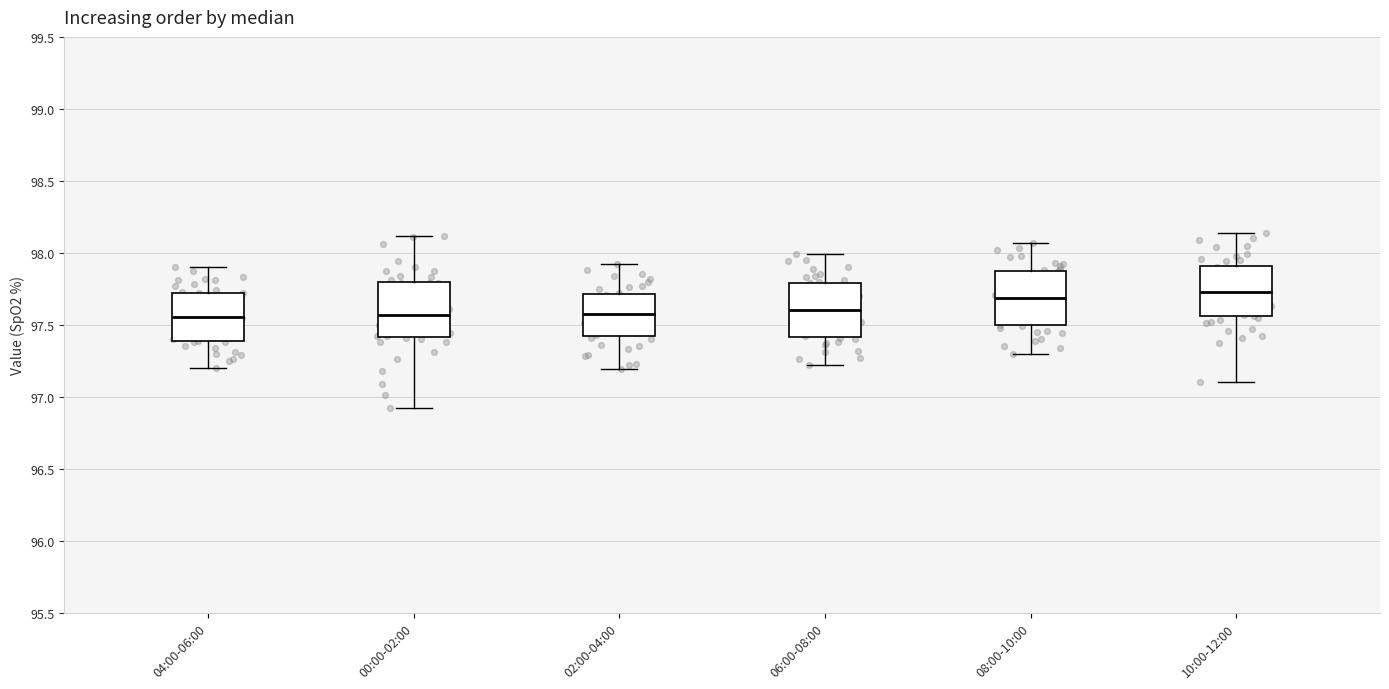

Reading left to right, transcribe this box plot: for each box, give where its median line is, the range the box spans, and where its two whiskers end, as read against the y-axis. The values are not printed on the chart, so give them approximately, as read against the axis.

04:00-06:00: median 97.55, box 97.40 to 97.70, whiskers 97.20 to 97.90
00:00-02:00: median 97.55, box 97.40 to 97.80, whiskers 96.90 to 98.10
02:00-04:00: median 97.60, box 97.45 to 97.70, whiskers 97.20 to 97.90
06:00-08:00: median 97.60, box 97.40 to 97.80, whiskers 97.20 to 98.00
08:00-10:00: median 97.70, box 97.50 to 97.85, whiskers 97.30 to 98.05
10:00-12:00: median 97.75, box 97.55 to 97.90, whiskers 97.10 to 98.15